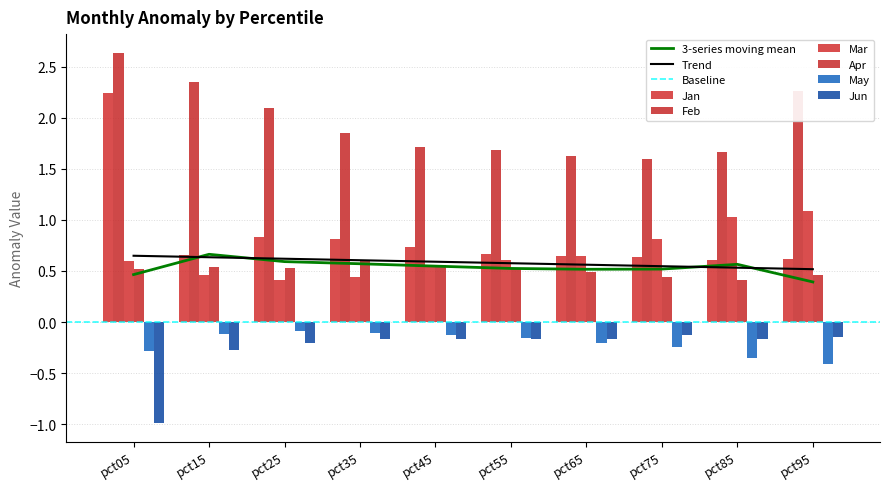

At which label is Feb closest to 2?

pct25